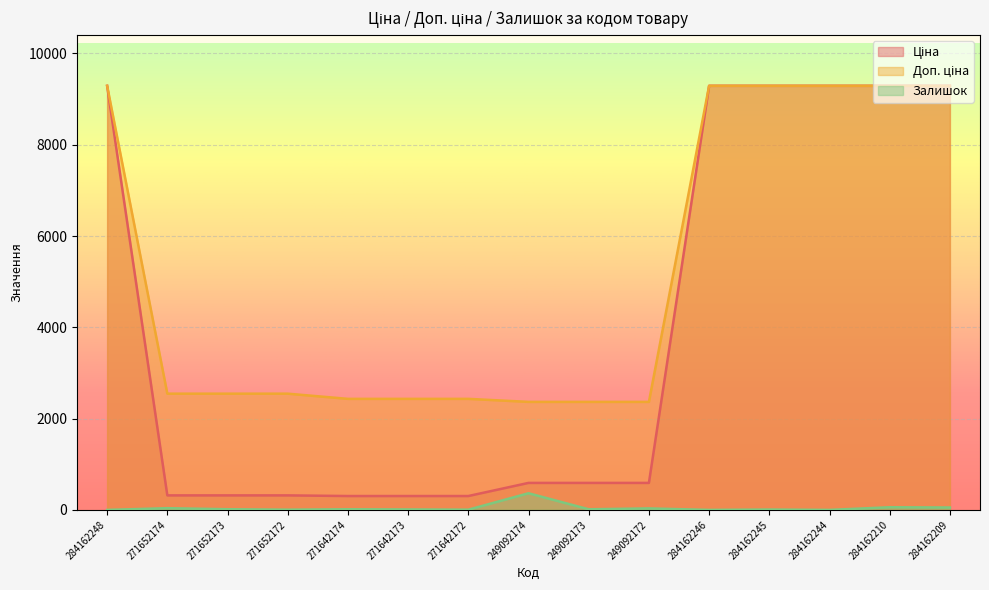

Is the value of Доп. ціна at 284162245 greater than the value of Ціна at 284162246?

No